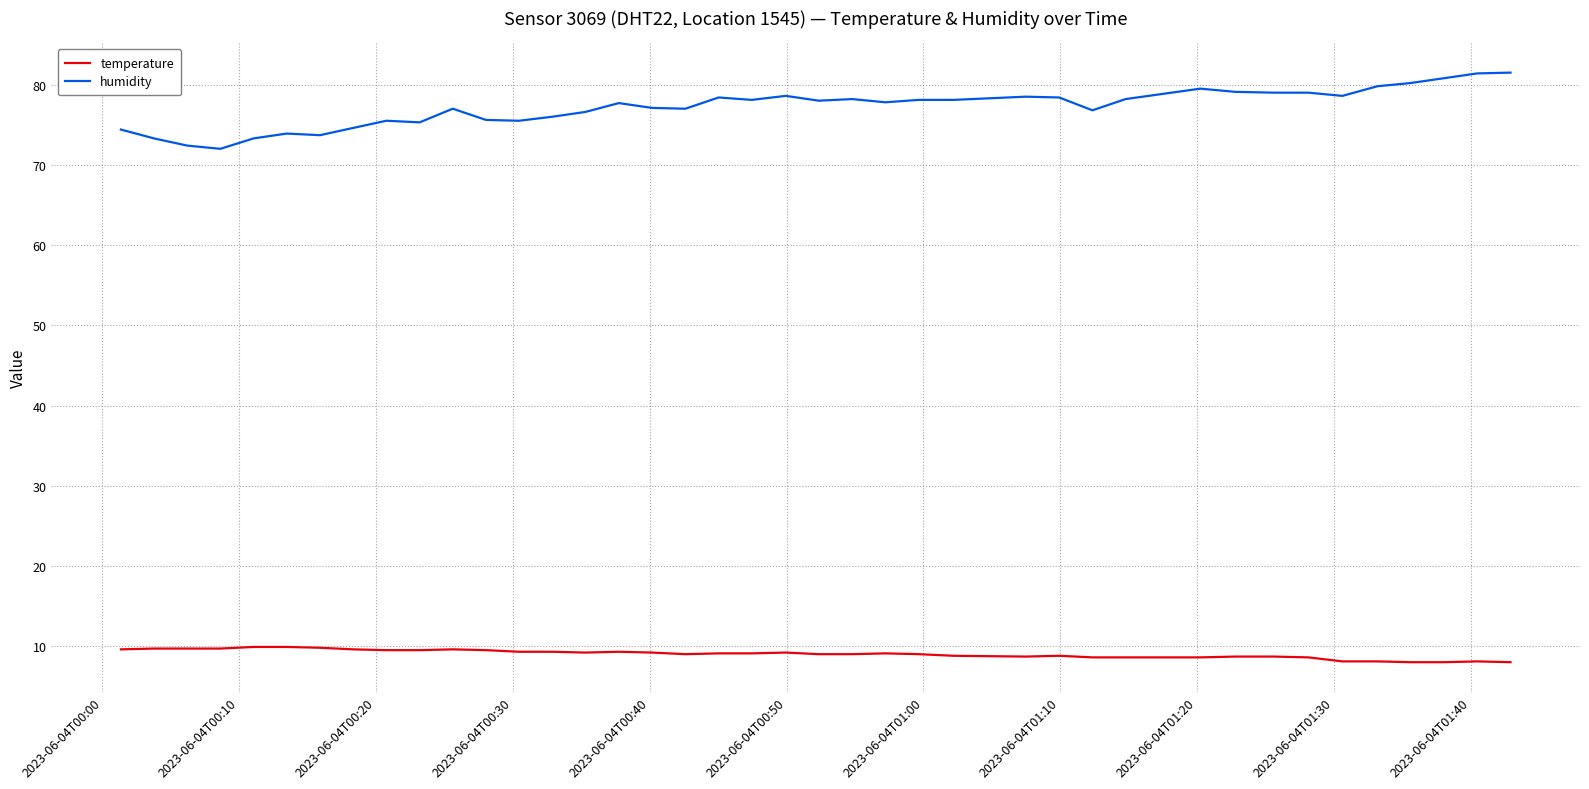

Which series has the largest total across all categories?

humidity